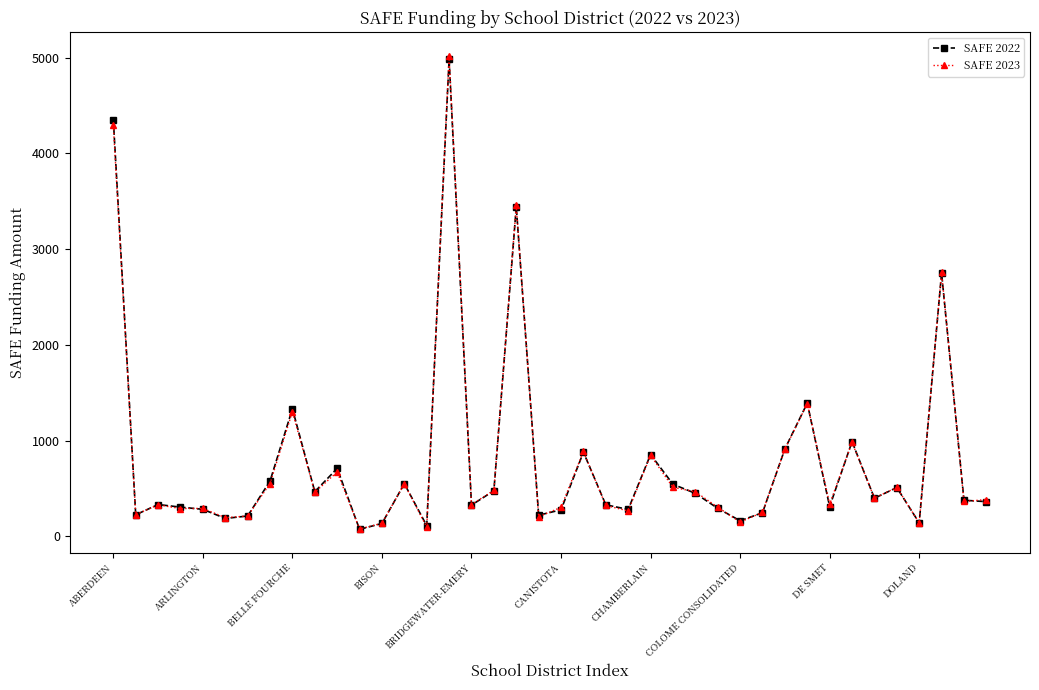

What is the value of the SAFE 2022 point at the 35th from the left?

399.0